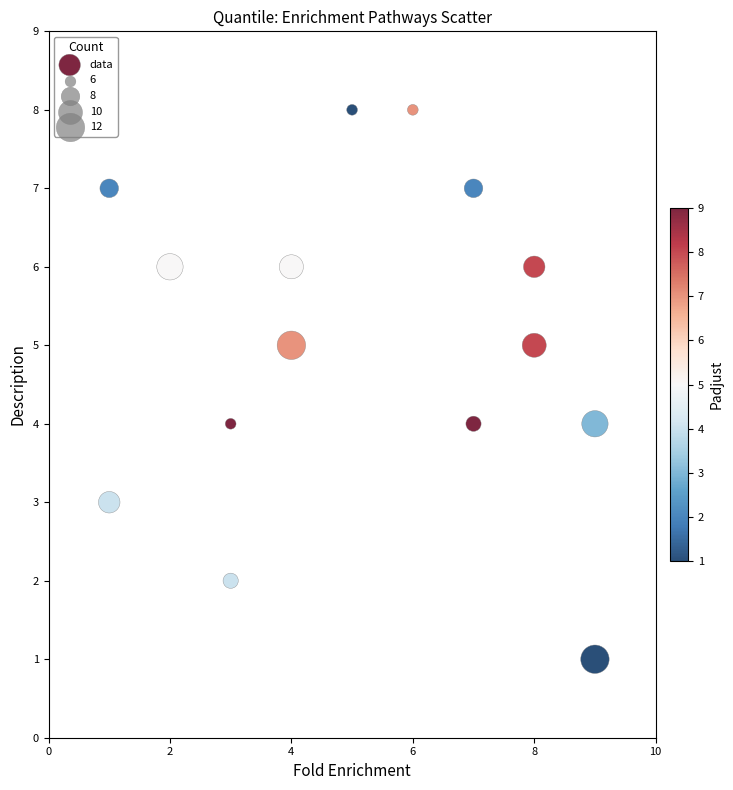

What is the range of X values (max minus min)?

8